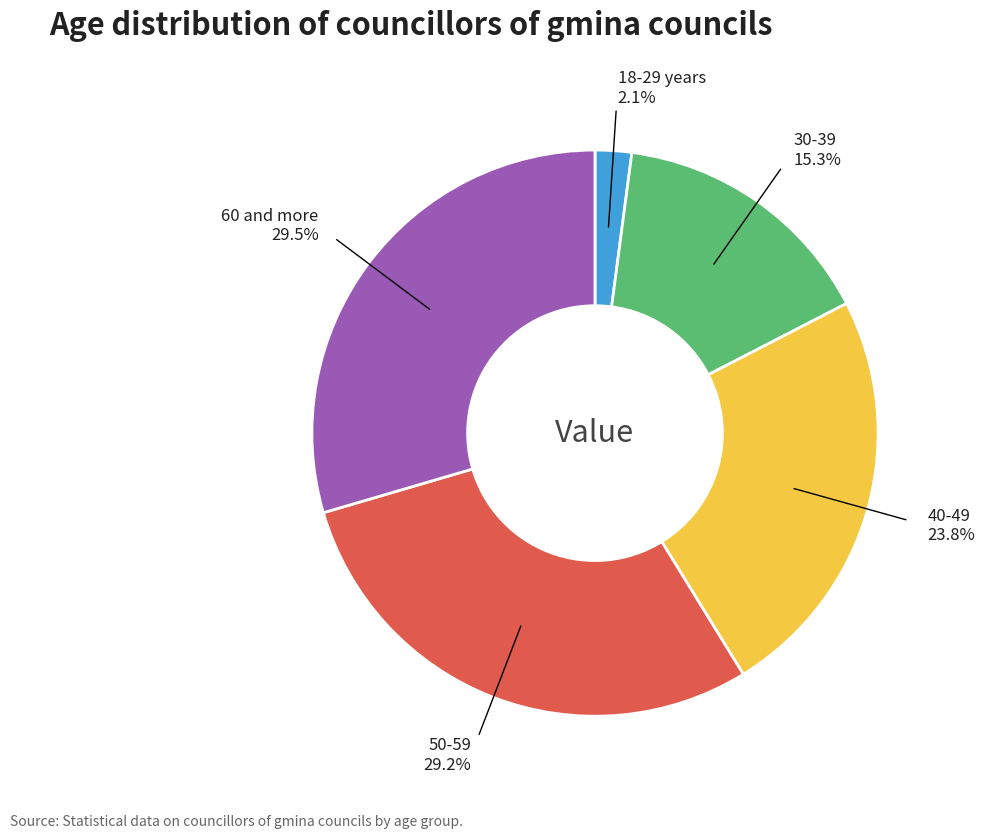

Is there any slice that represents more than half of the pie?

No